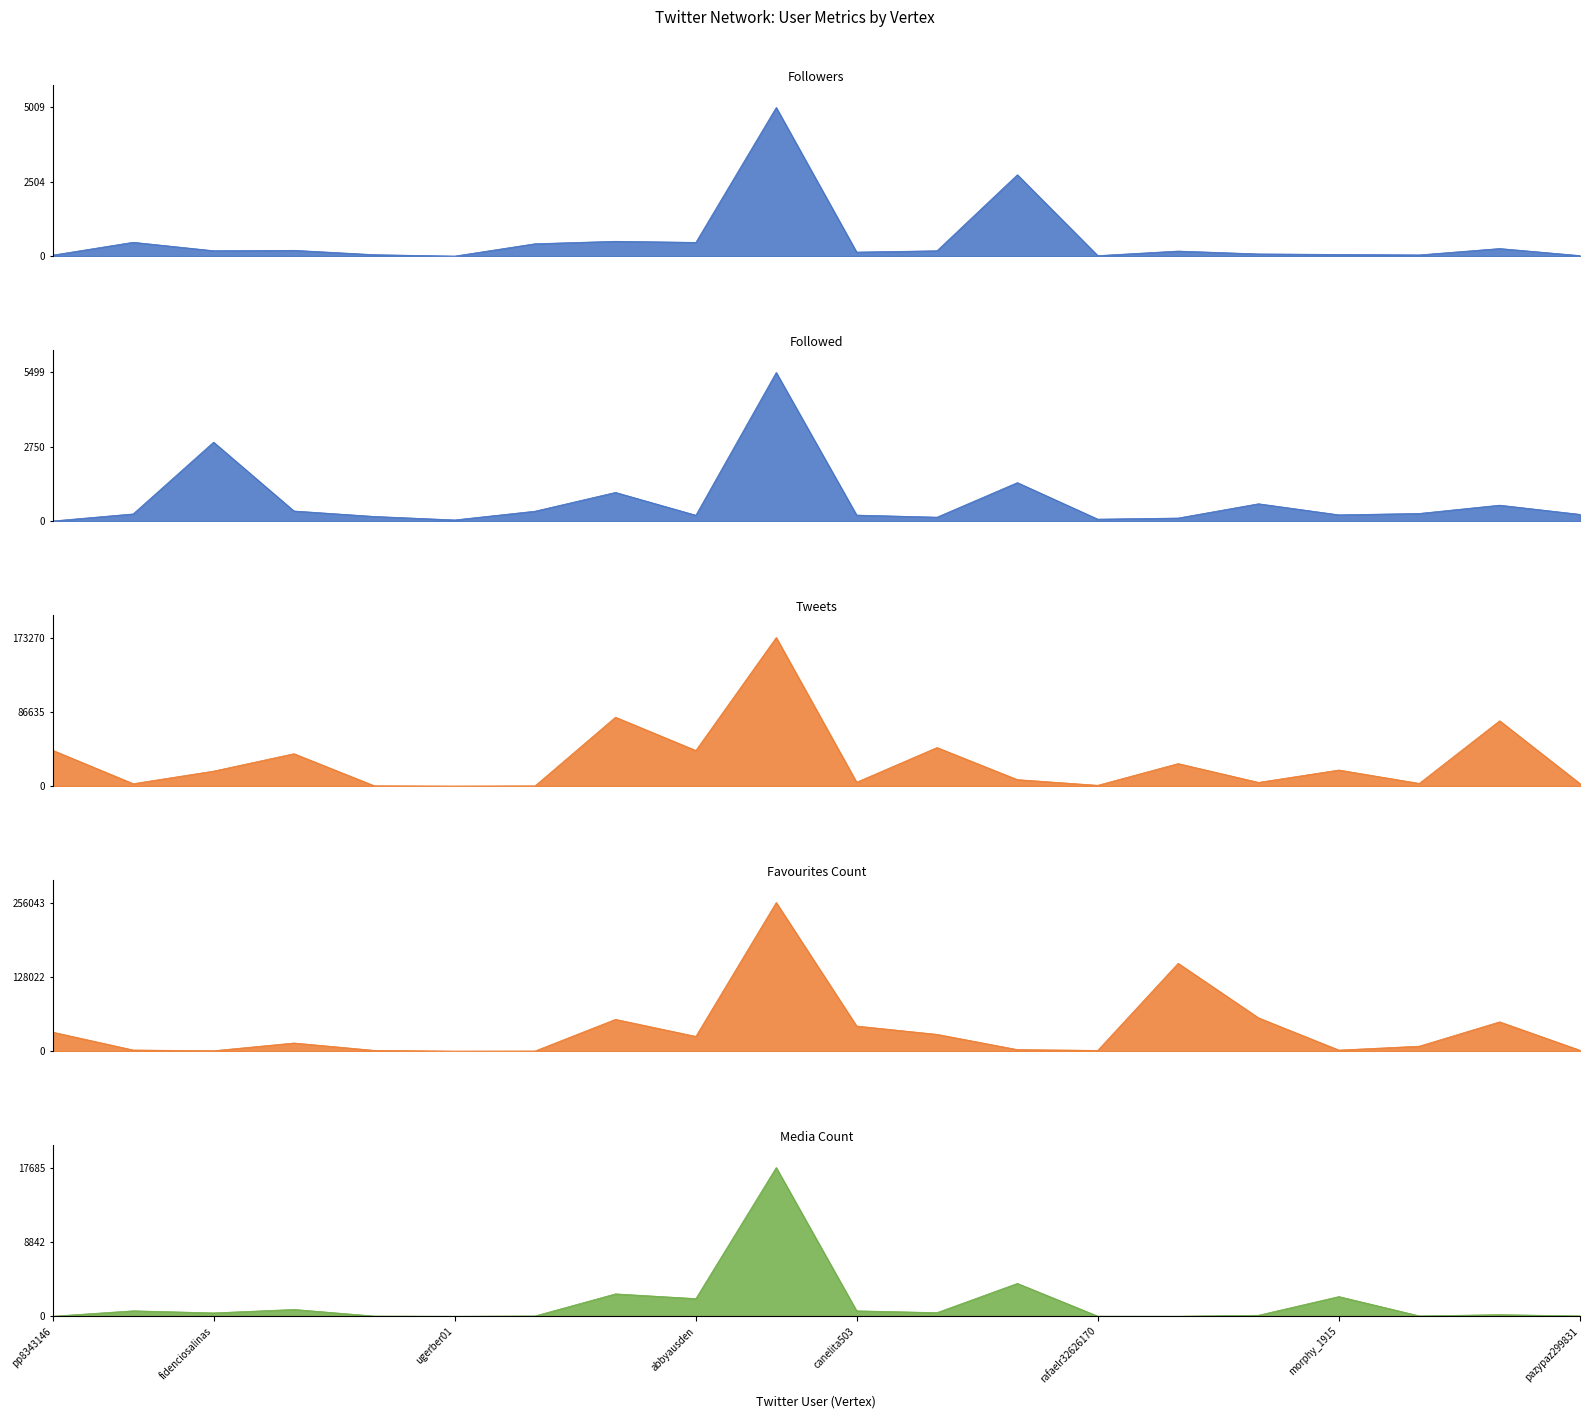

After their last crossing, which series has the higher values: Followed or Favourites Count?

Favourites Count